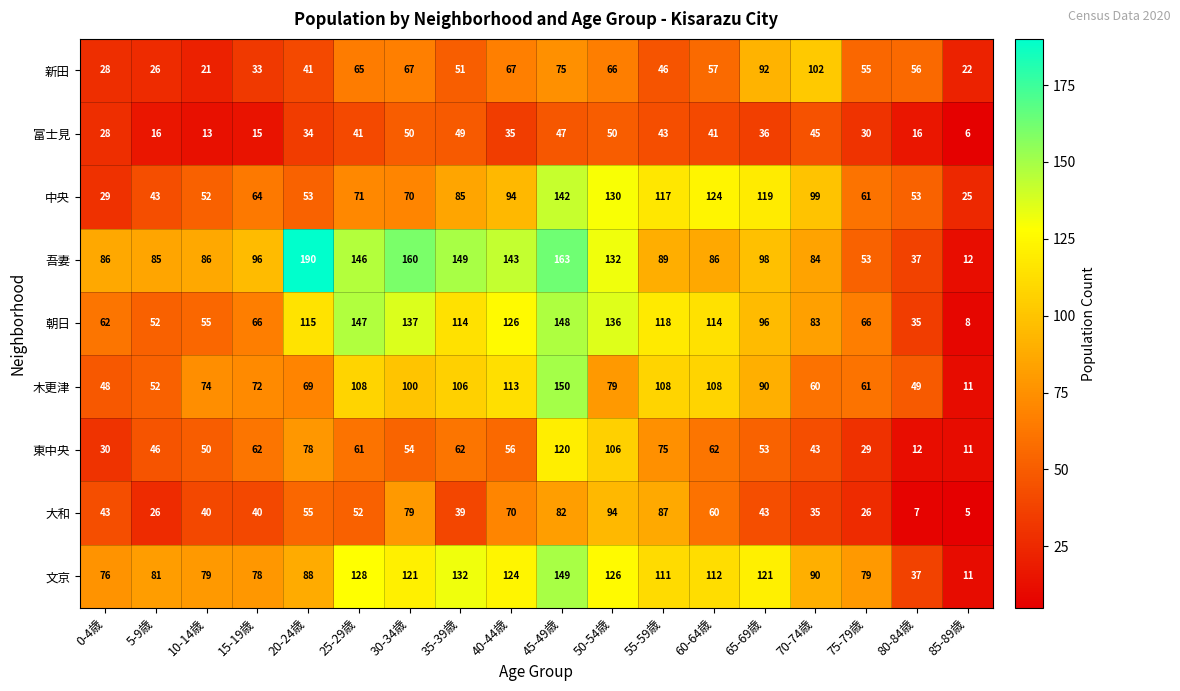

At which category is the sum across all series the highest?

45-49歳